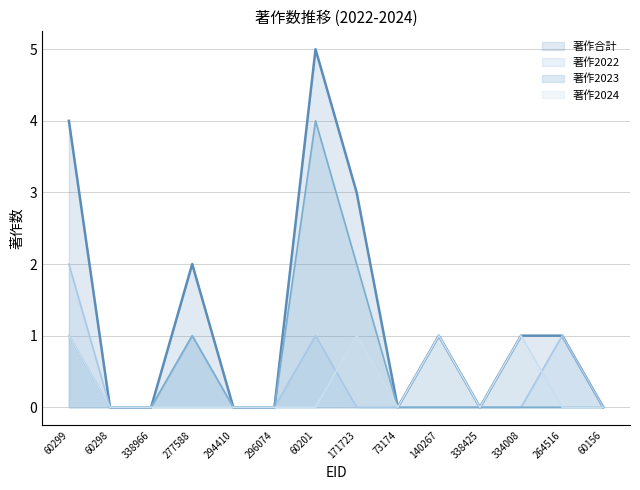

How many values in the 著作合計 series are below 1?

7